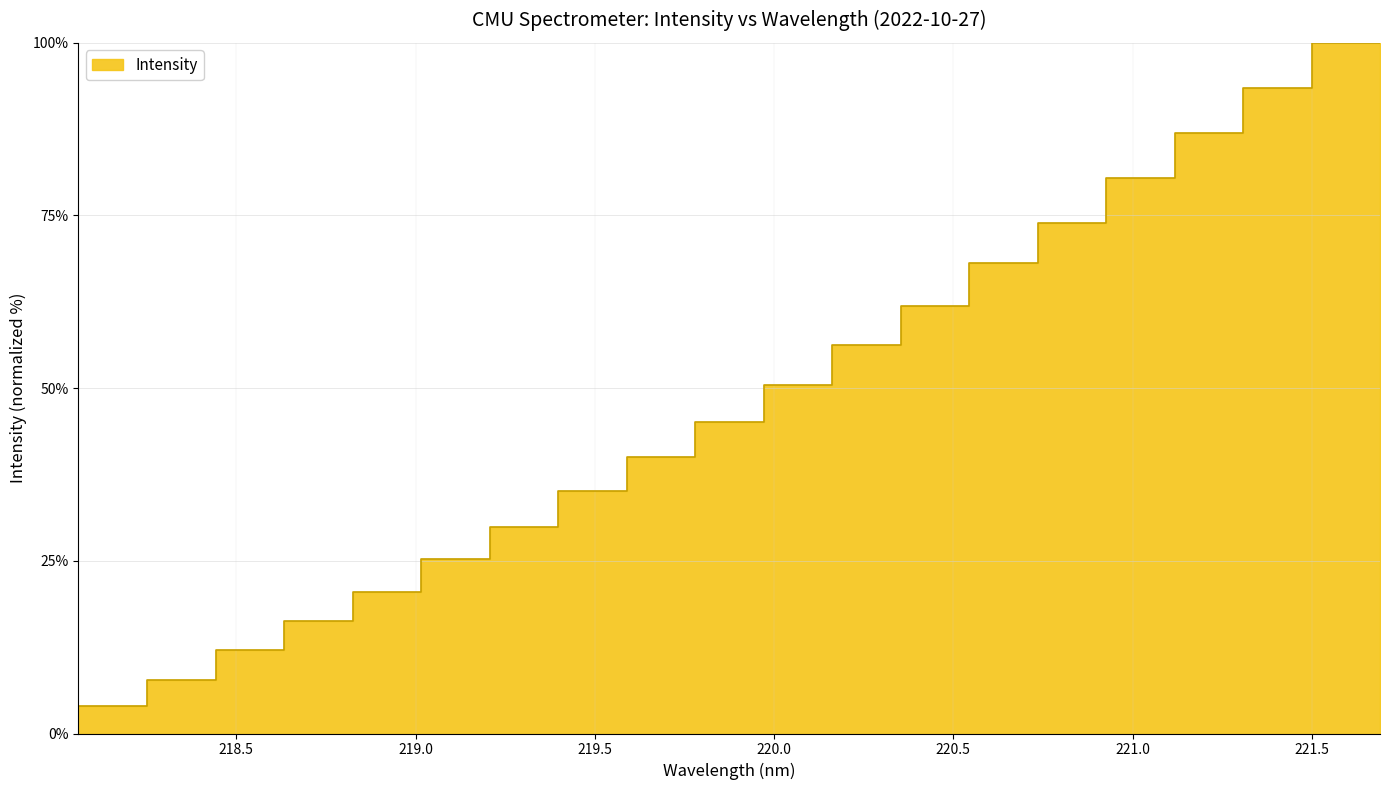

What is the label of the 19th point from the right?

218.2508